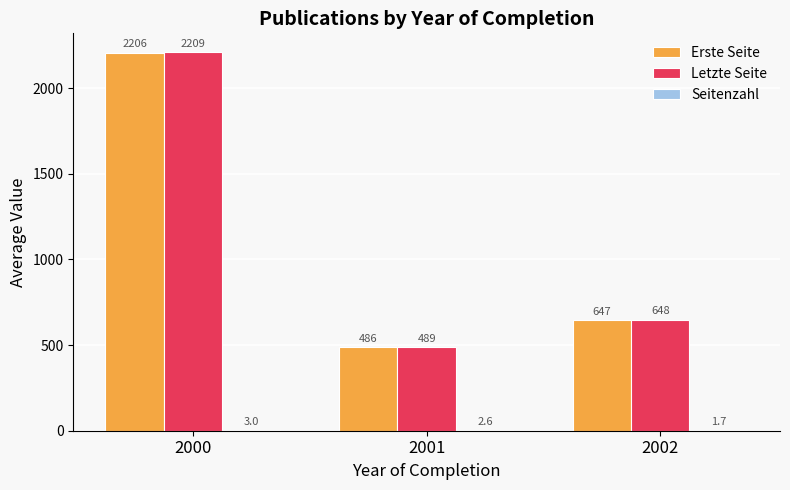

How many distinct data groups are displayed?

3